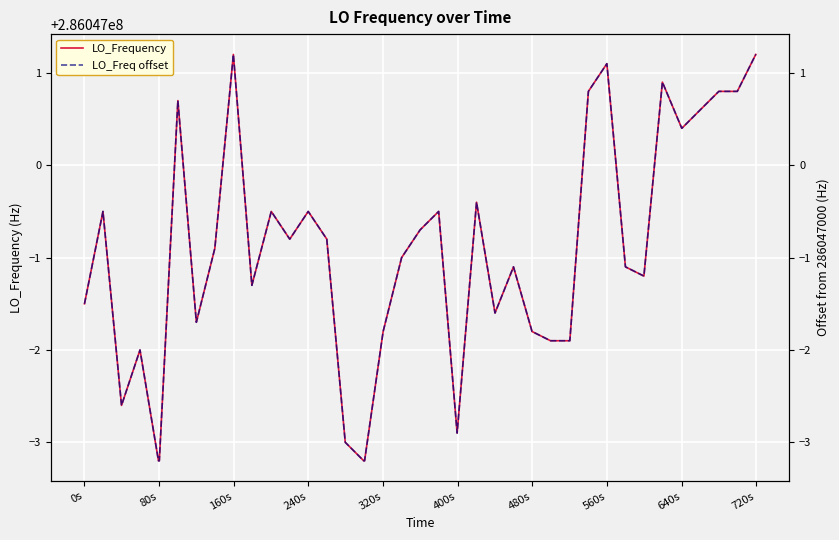

At how many categories does at least one series exceed 191756413?

40